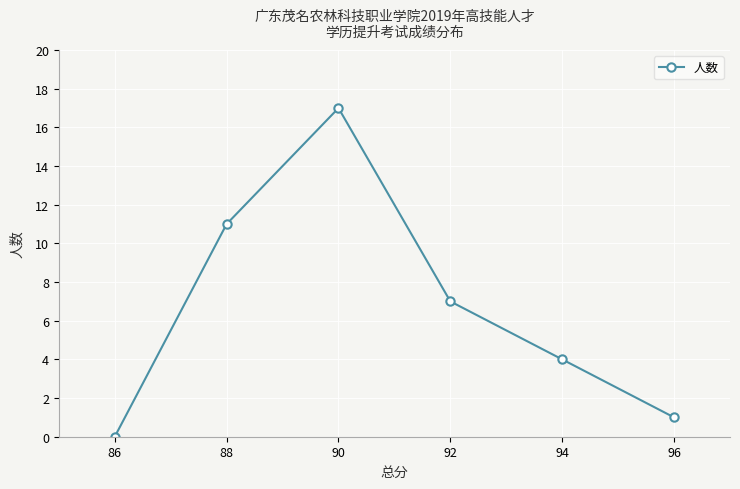

What is the change in value from 92 to 96?

-6